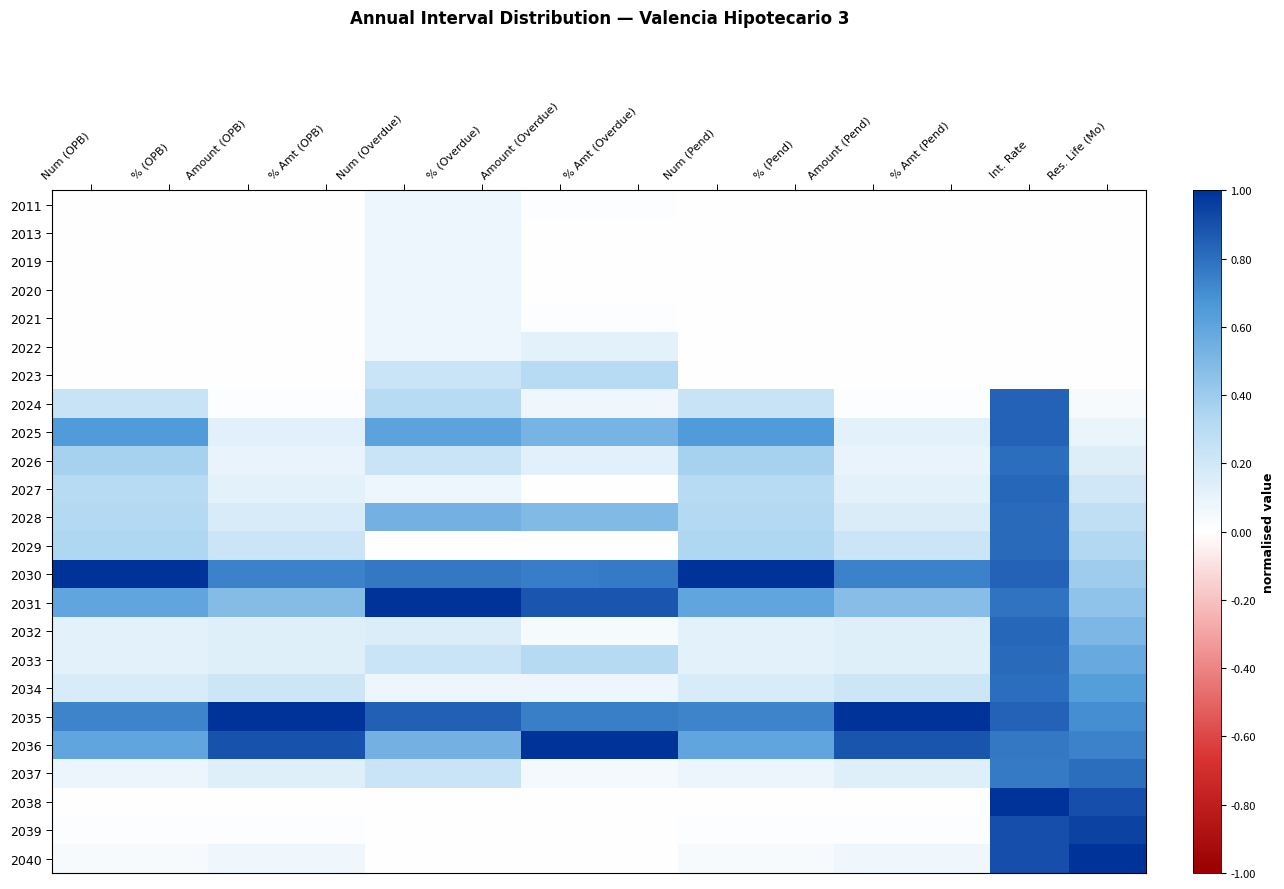

Which has a higher value, % (OPB) or Num (Overdue)?

Num (Overdue)